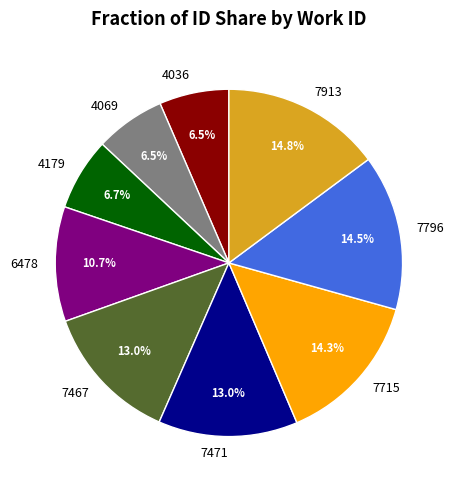

Is there any slice that represents more than half of the pie?

No